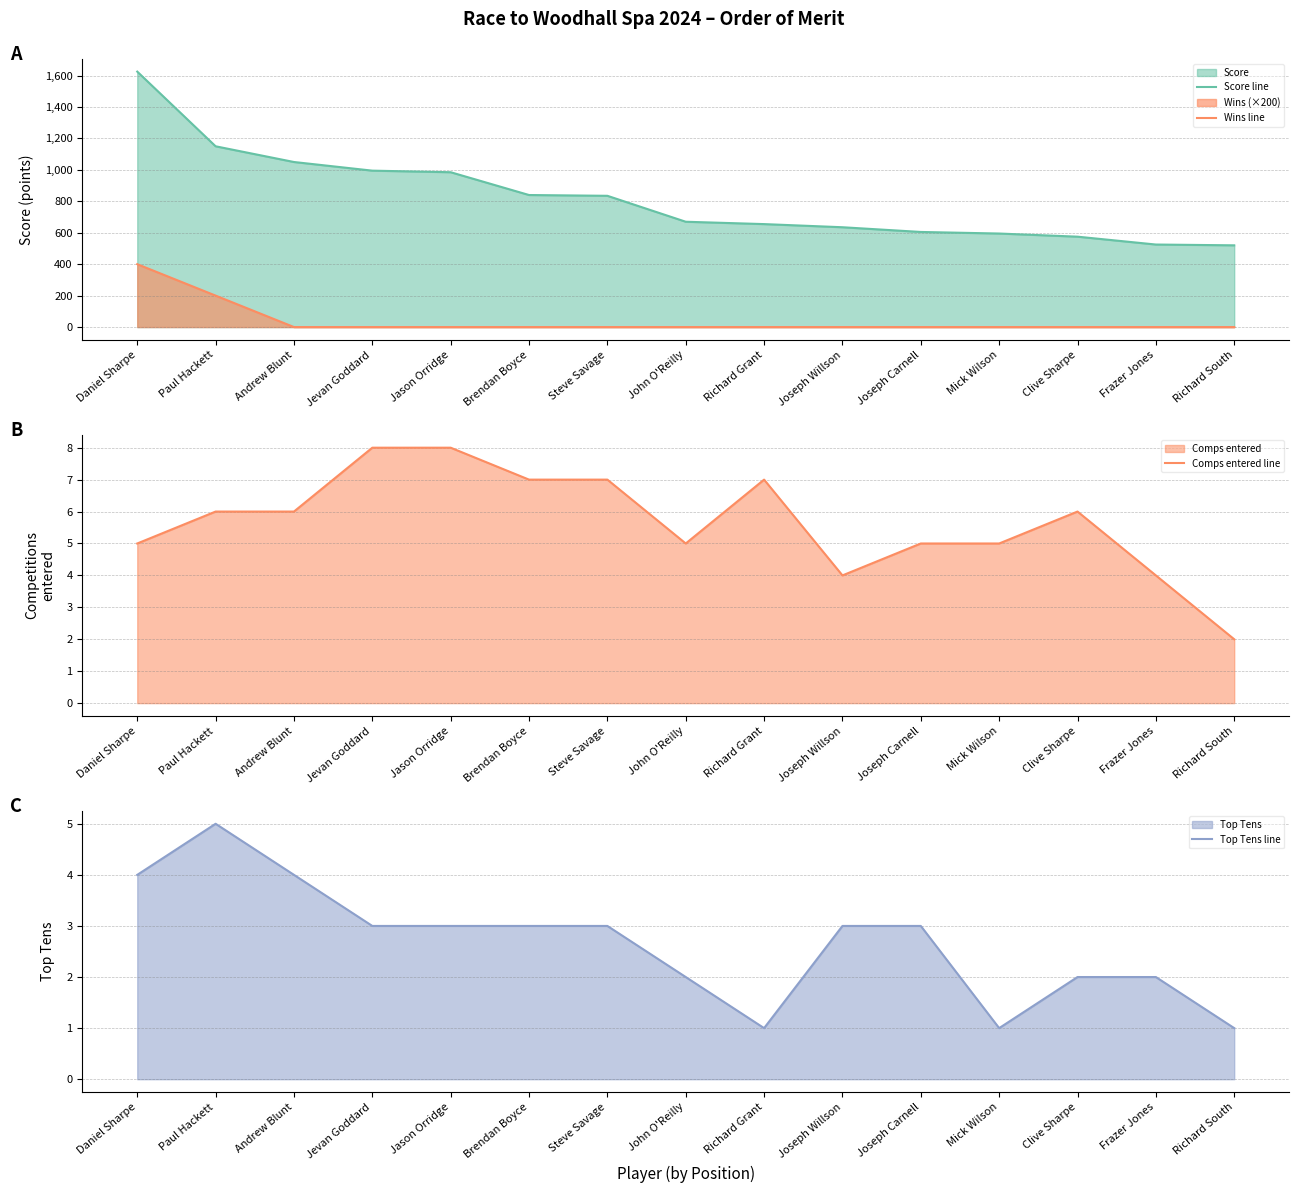

At which category does Comps entered line reach its first local valley?

John O'Reilly